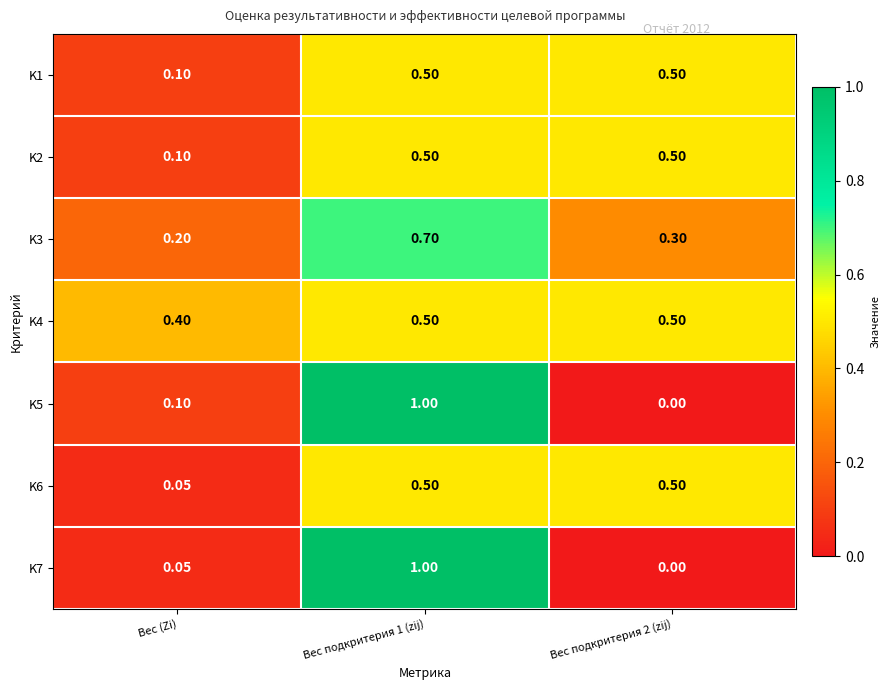

Is the value of K3 at Вес (Zi) greater than the value of K7 at Вес (Zi)?

Yes